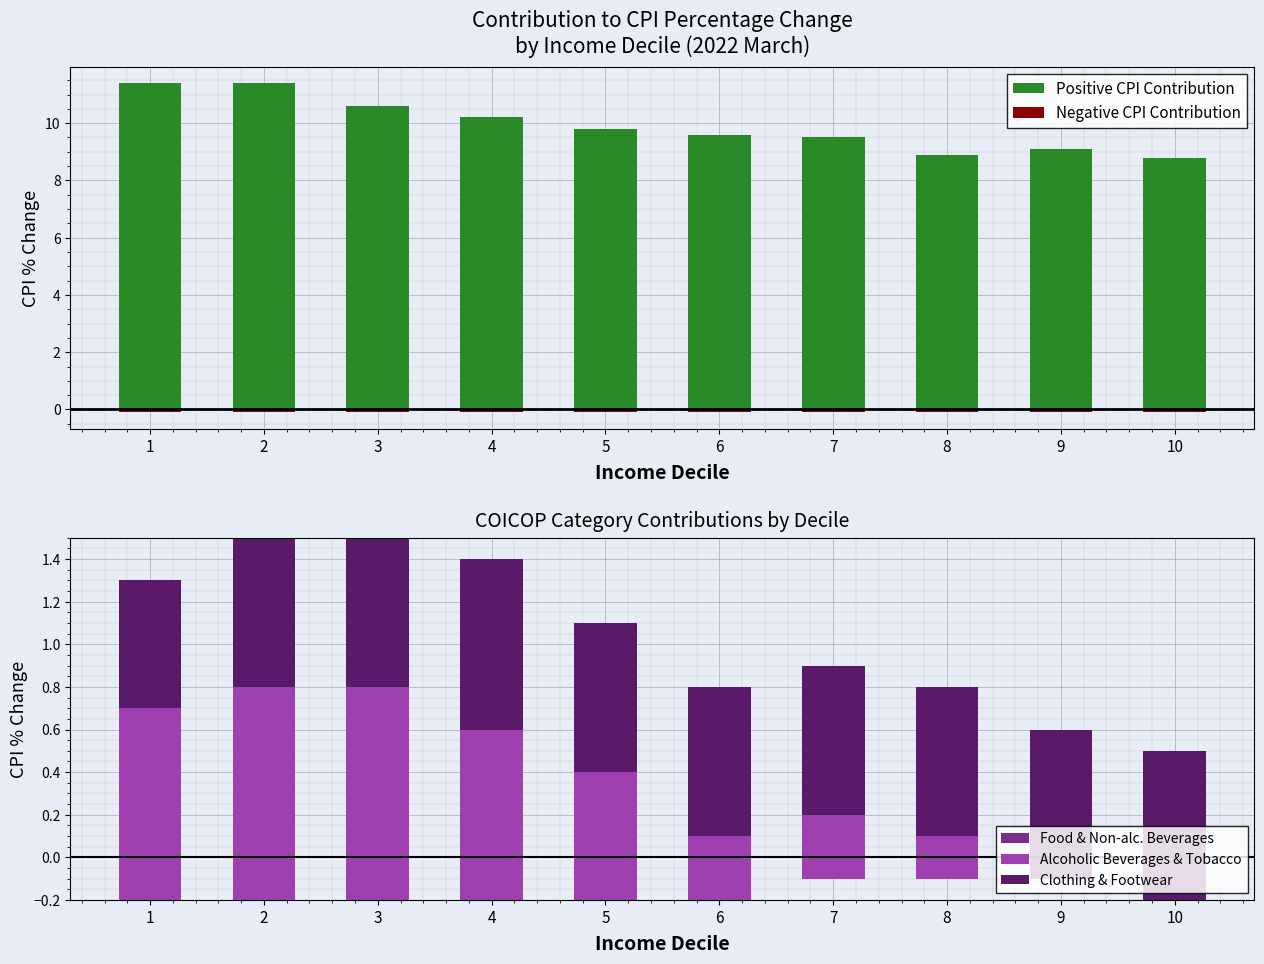

How many bars are there in total?

50